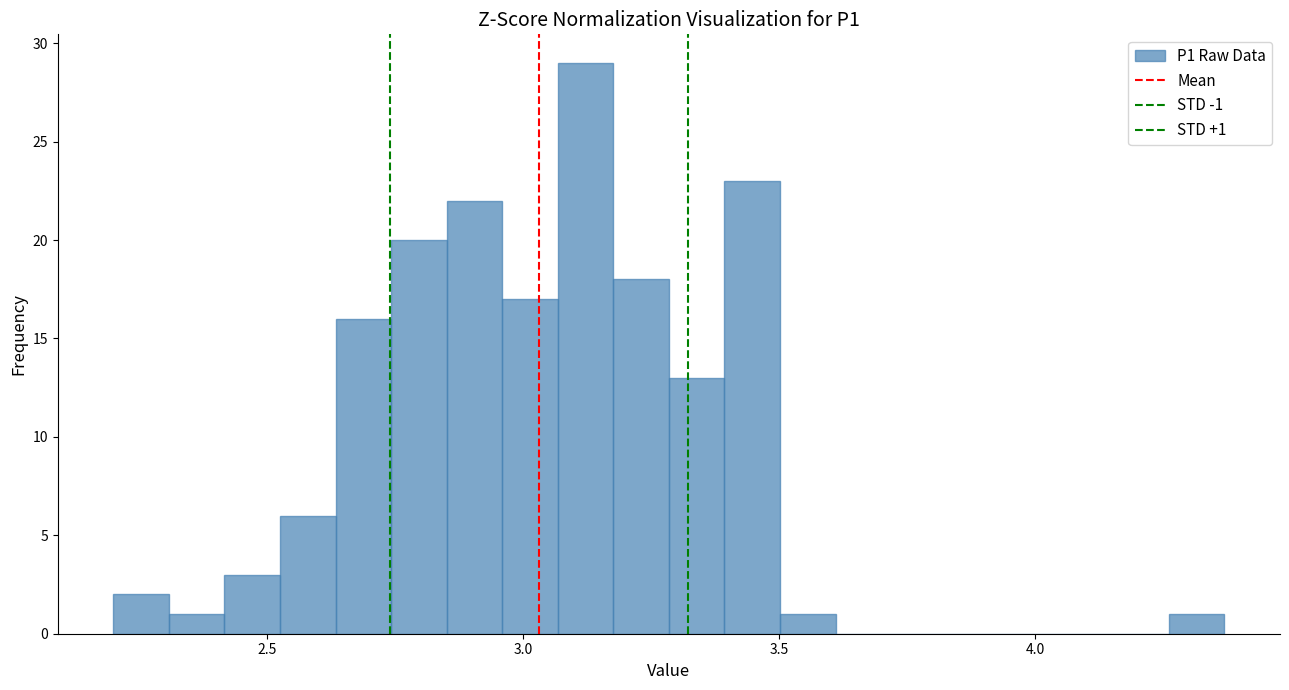

Read against the x-axis, roughly where is the centre of the tallest bar?

3.10